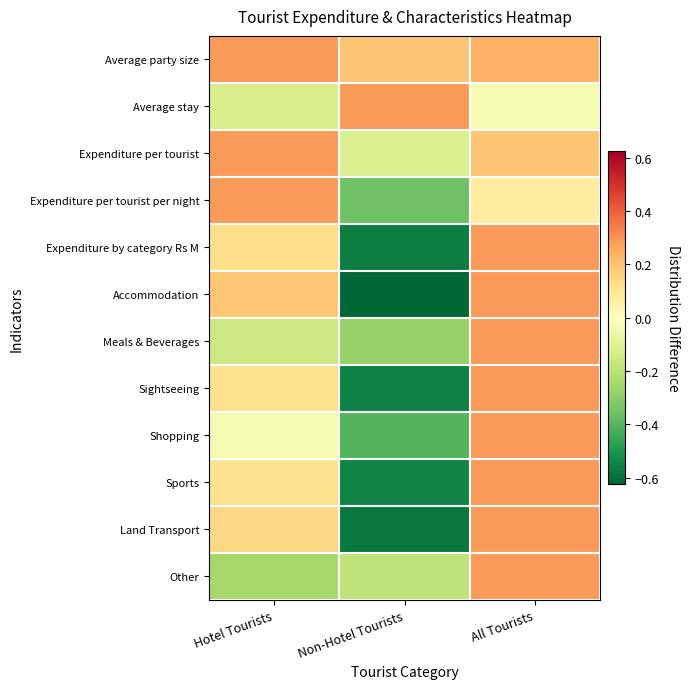

At which category is the sum across all series the highest?

All Tourists